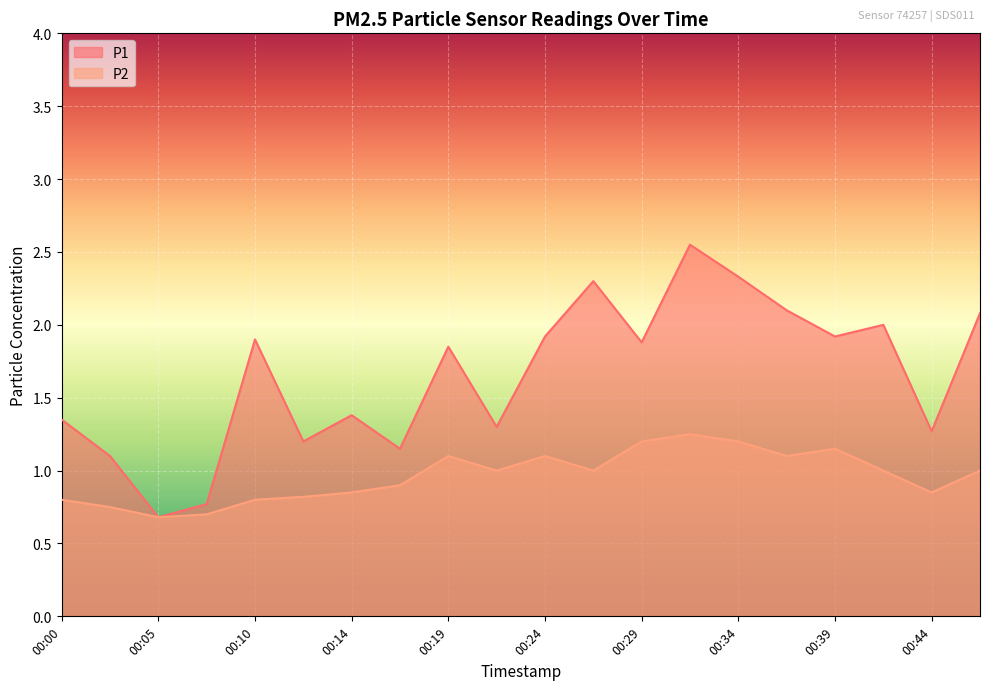

Which series has the widest spread of values?

P1